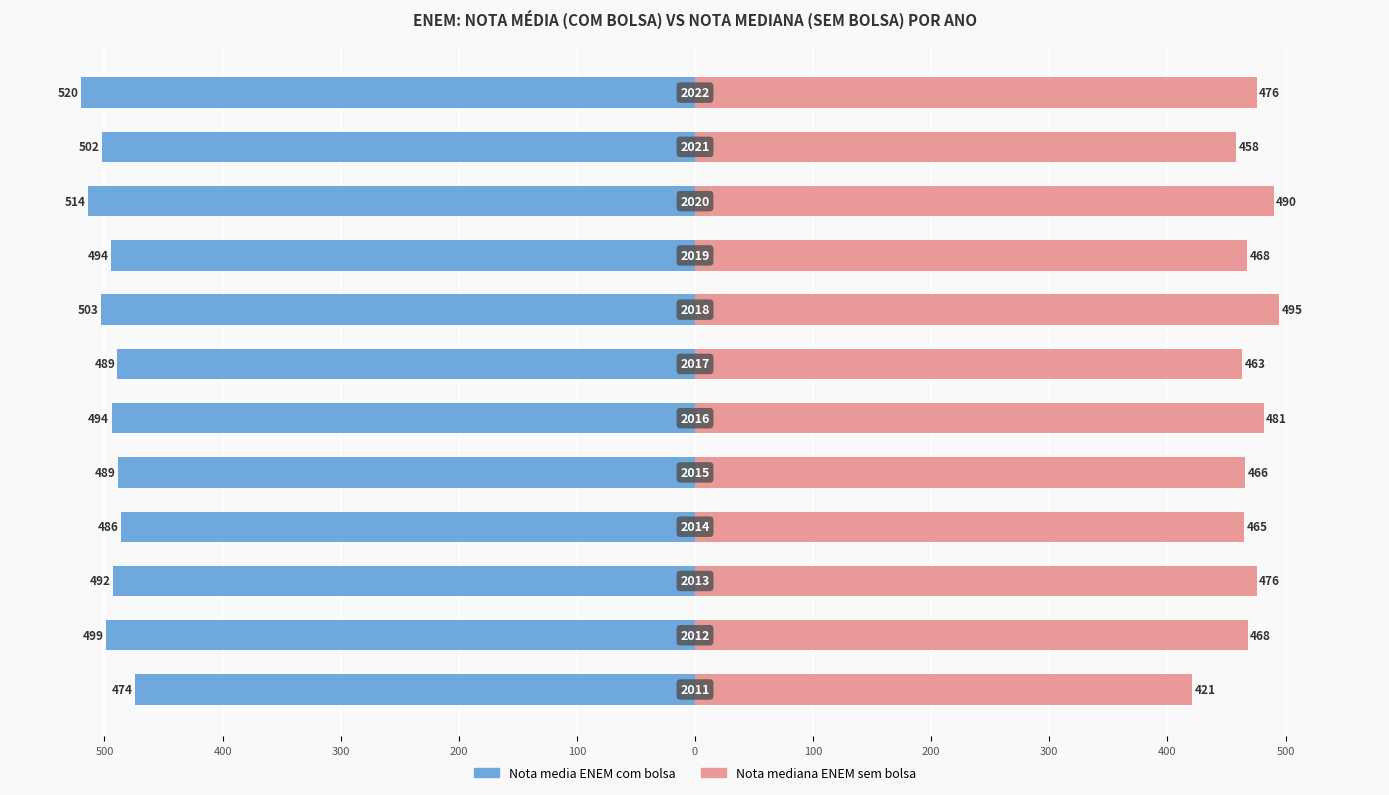

What is the sum of all Nota mediana ENEM sem bolsa values?

5626.0